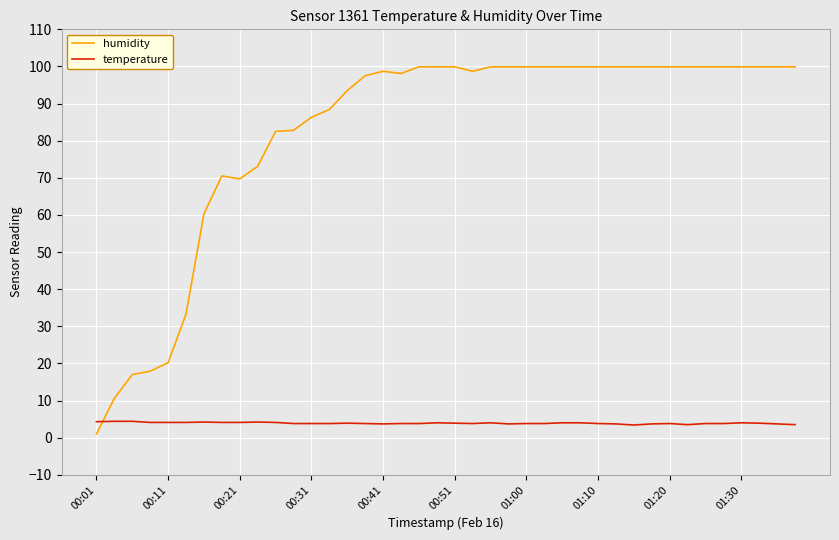

True or false: humidity and temperature cross at least once.

True